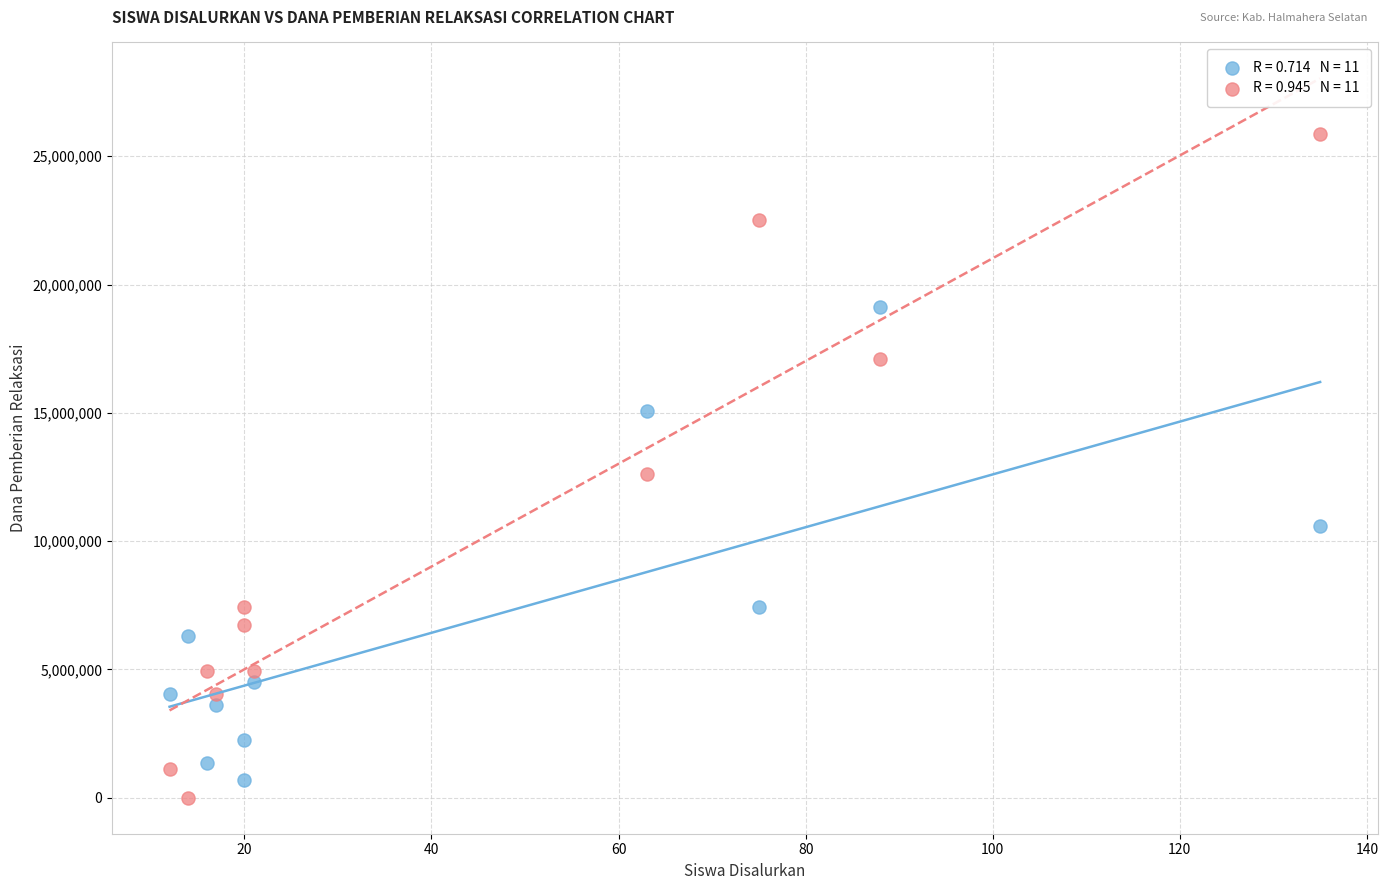

Across all series, what Y value is closest to 12937500?

12600000